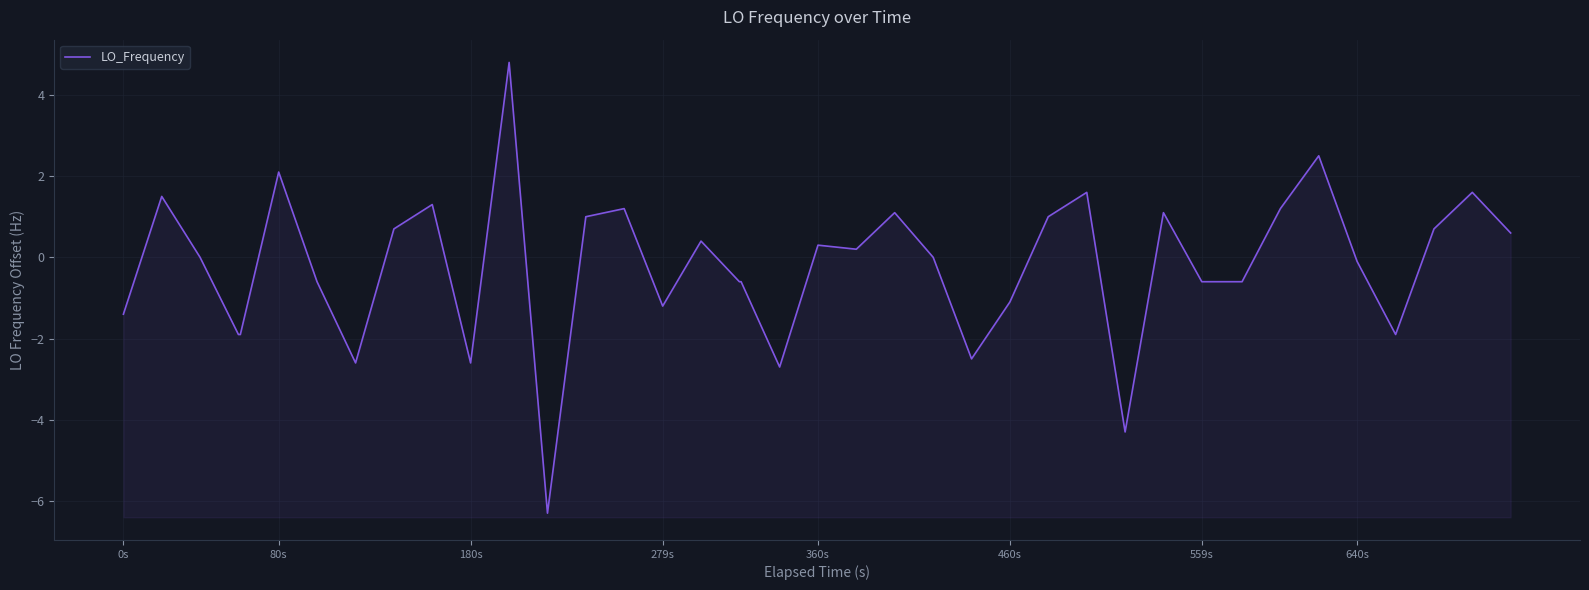

Reading left to right, what are all the values shown in this chart?

-1.4	1.5	0.0	-1.9	-1.9	2.1	-0.6	-2.6	0.7	1.3	-2.6	4.8	-6.3	1.0	1.2	-1.2	0.4	-0.6	-0.6	-2.7	0.3	0.2	1.1	0.0	-2.5	-1.1	1.0	1.6	-4.3	1.1	-0.6	-0.6	-0.6	1.2	2.5	-0.1	-1.9	0.7	1.6	0.6